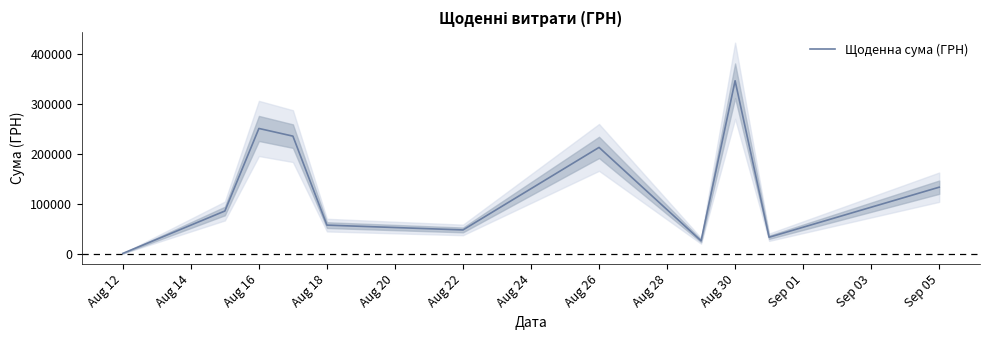

How many values are below 85650?

5